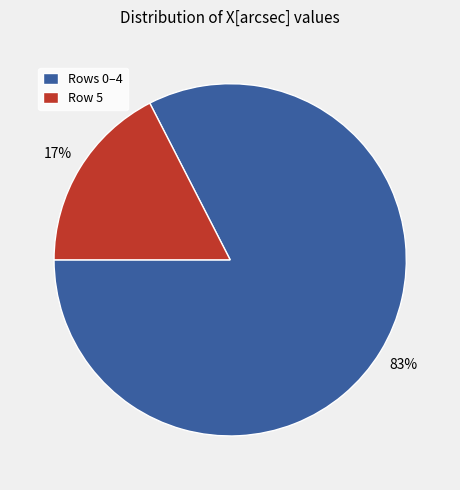

Is it true that Rows 0–4 is 72% of the pie?

False